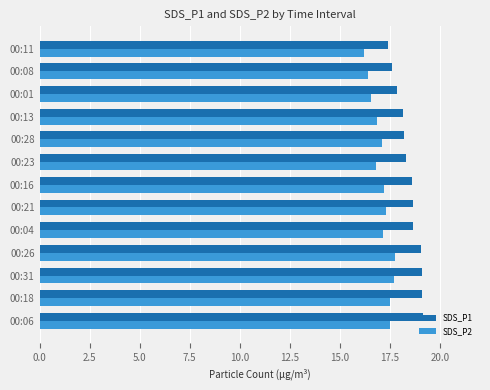

What is the difference between the second highest and second lowest values in the SDS_P1 series?

1.5